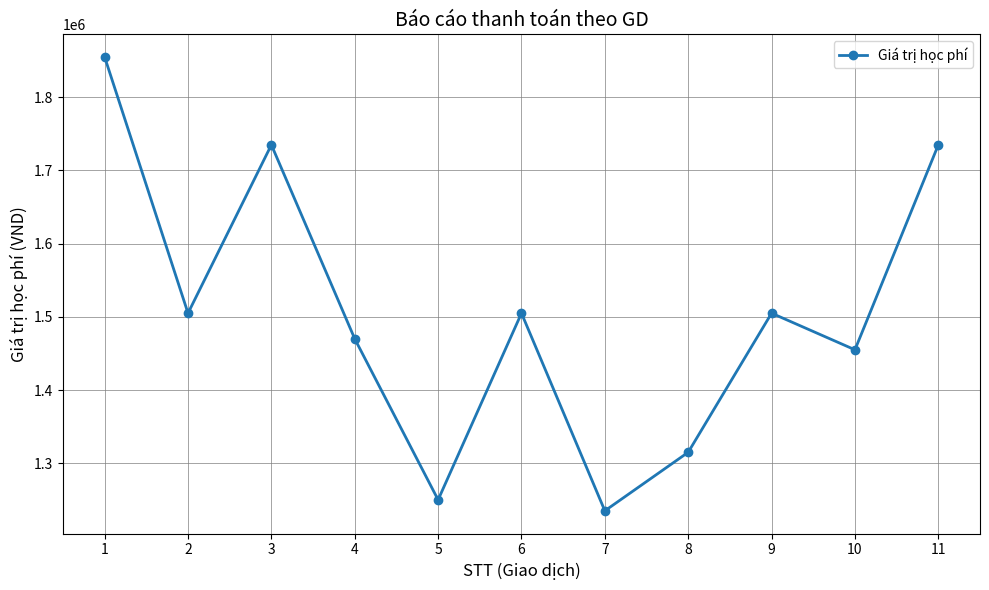

What is the value of the 2nd point from the left?

1505000